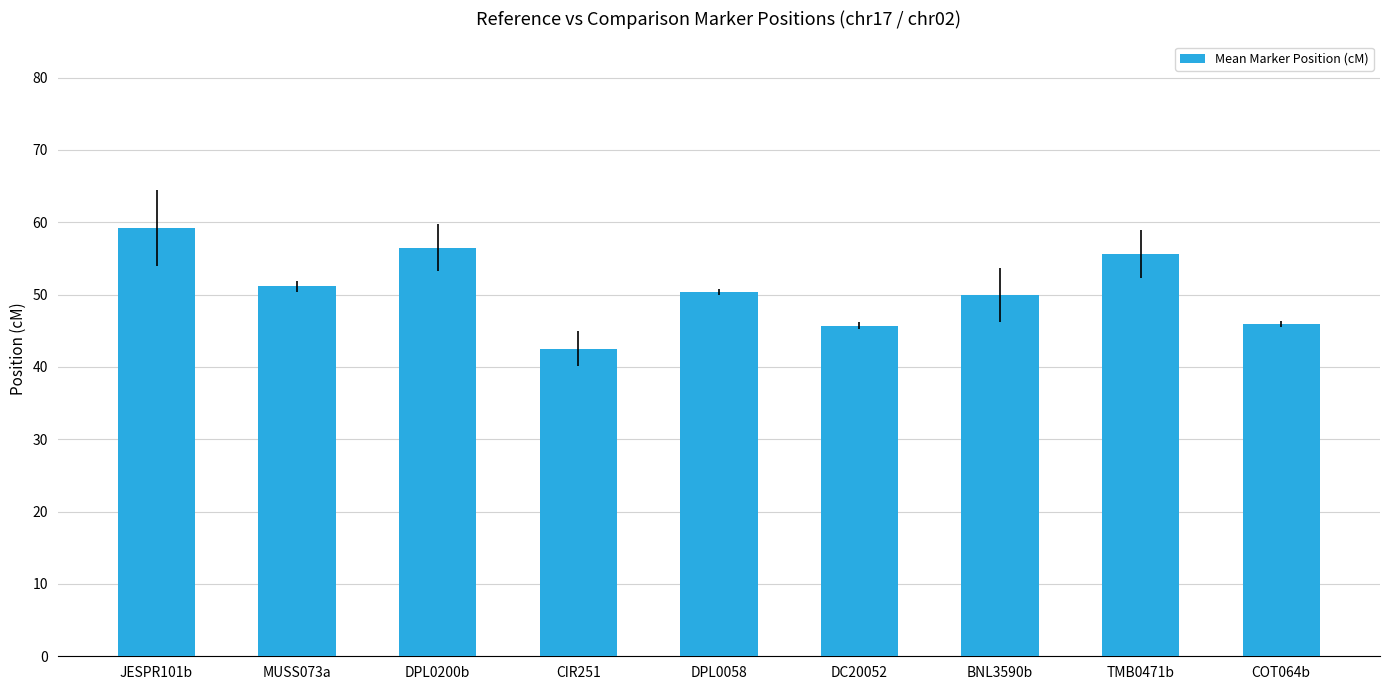

What is the value of the 6th bar from the left?

45.7